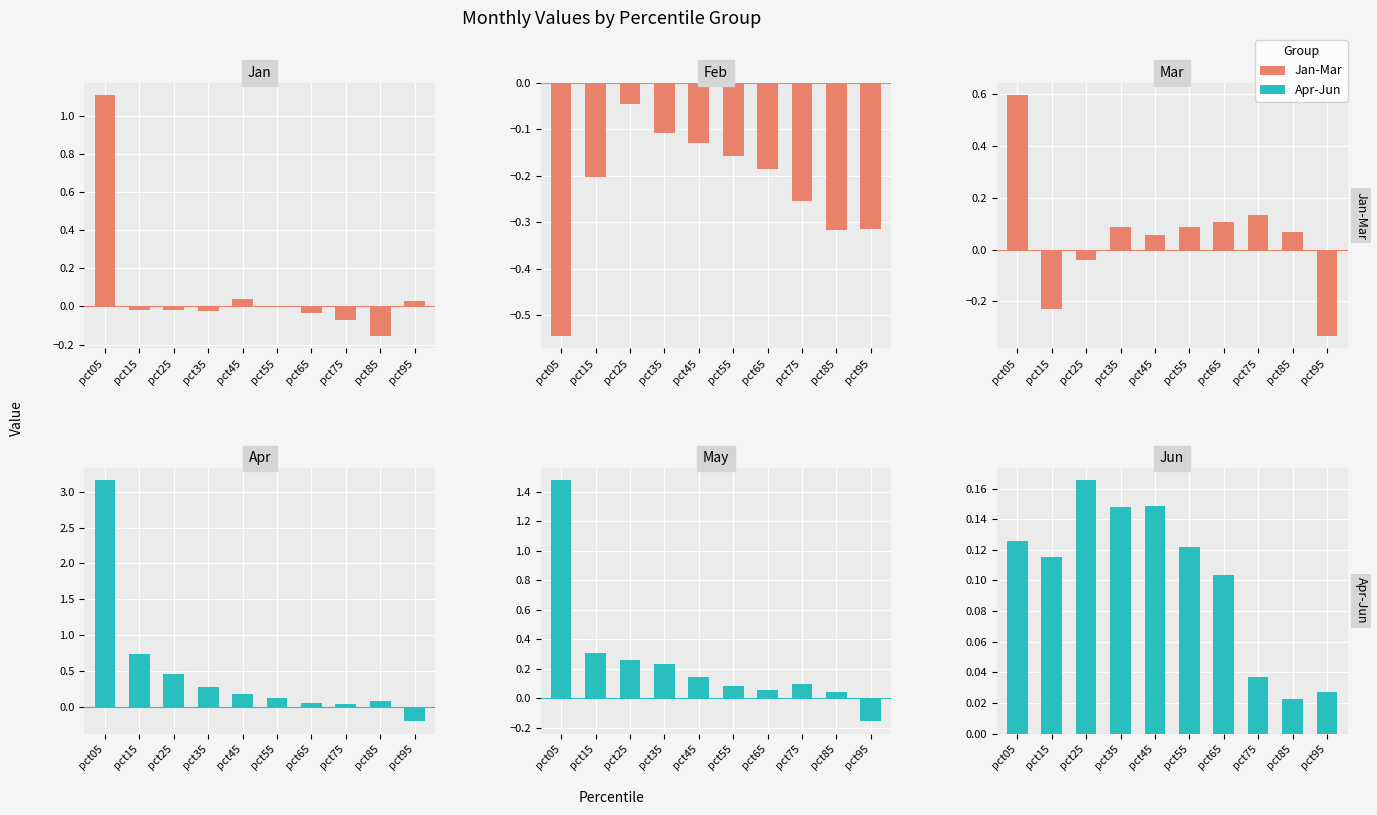

How many groups of bars are there?

10